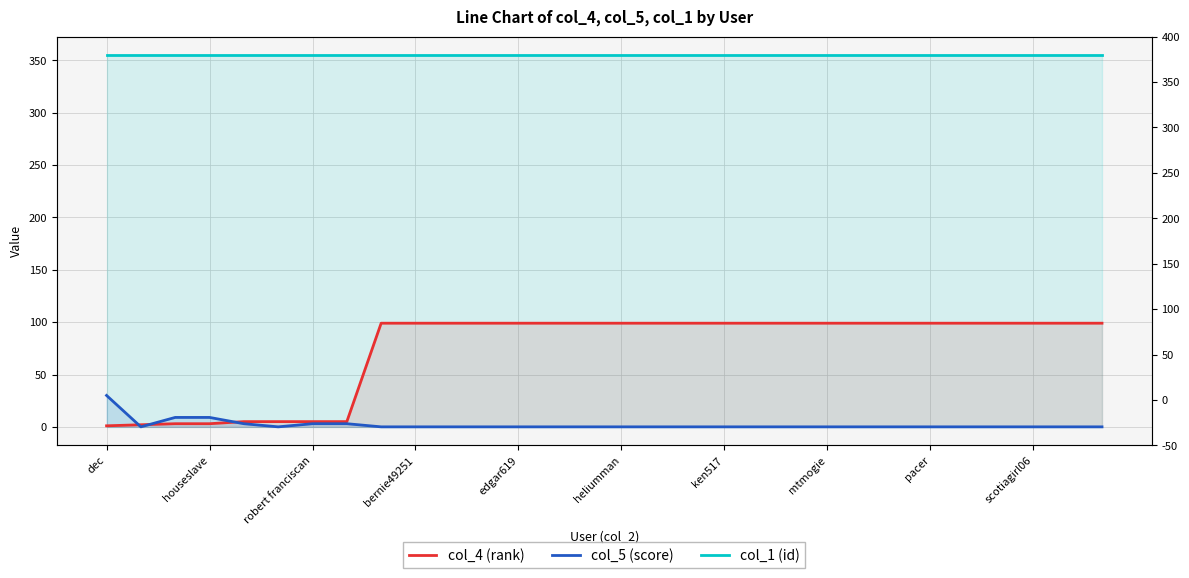

What value does the col_1 (id) series have at dec?

355